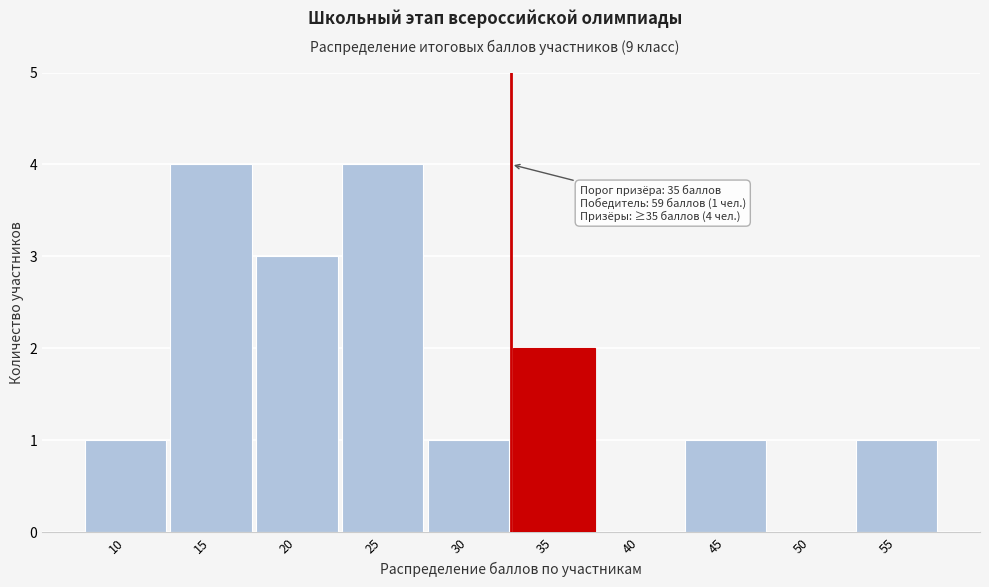

Reading left to right, list all the values displayed in this chart.

10=1	15=4	20=3	25=4	30=1	35=2	40=0	45=1	50=0	55=1